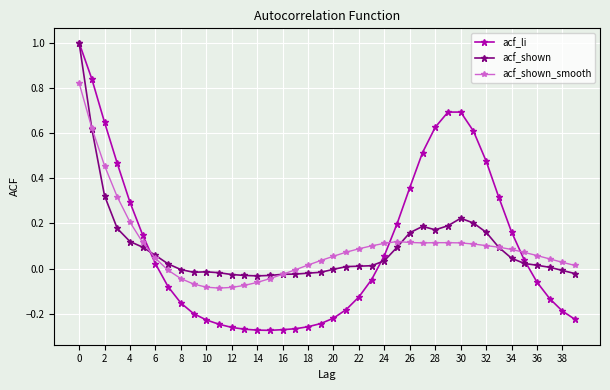

What is the difference between the second highest and minimum values in the acf_shown_smooth series?

0.7